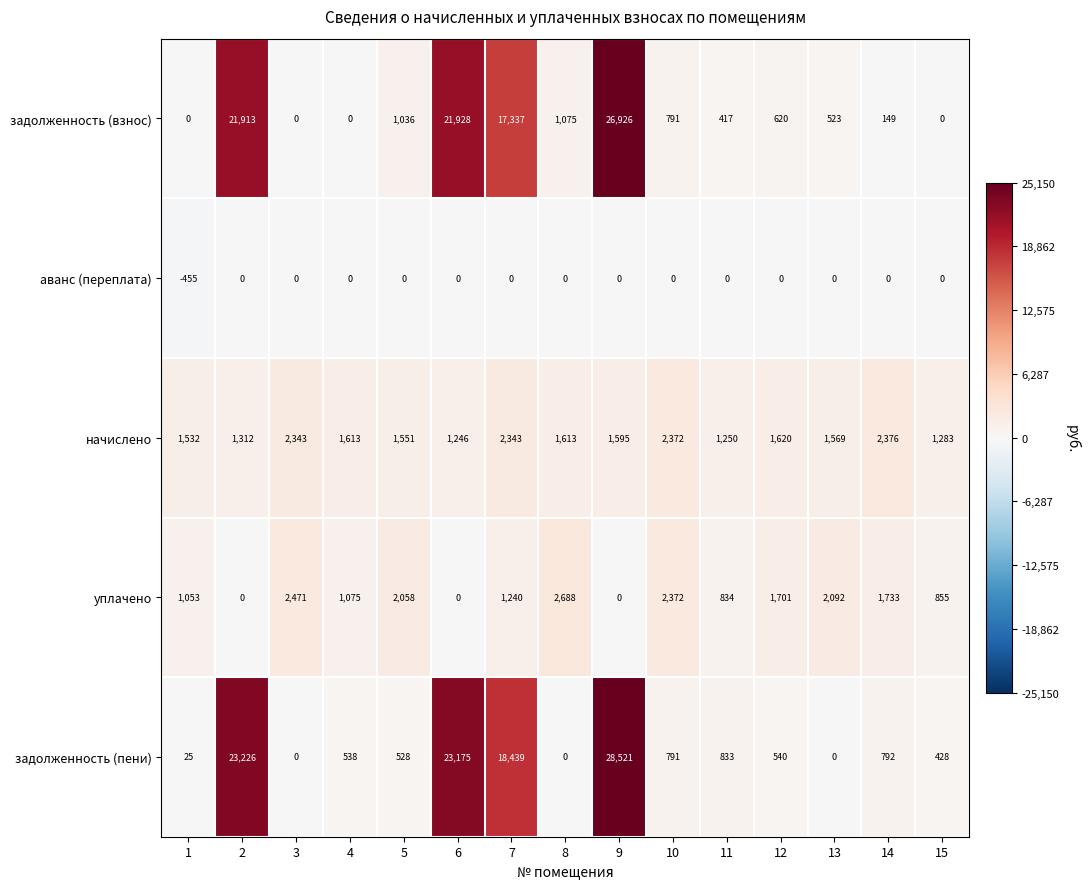

How many data points in уплачено are less than 1240?

7